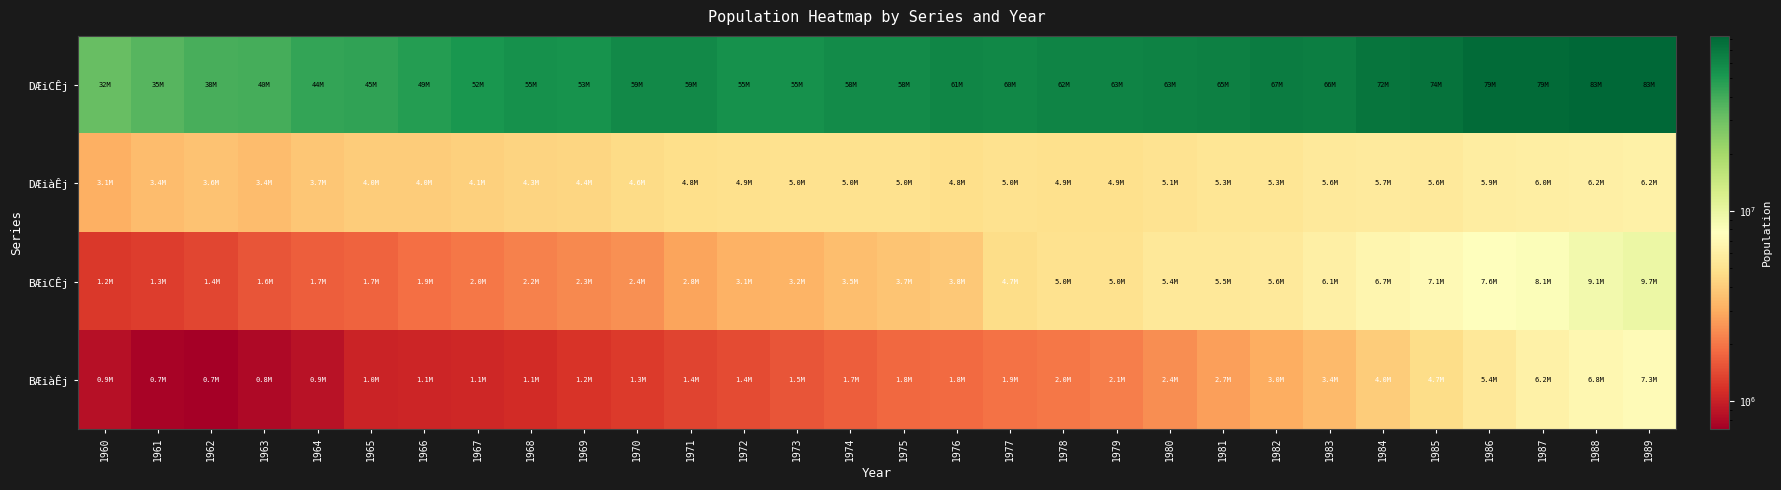

Which series has the largest total across all categories?

DÆiCÊj